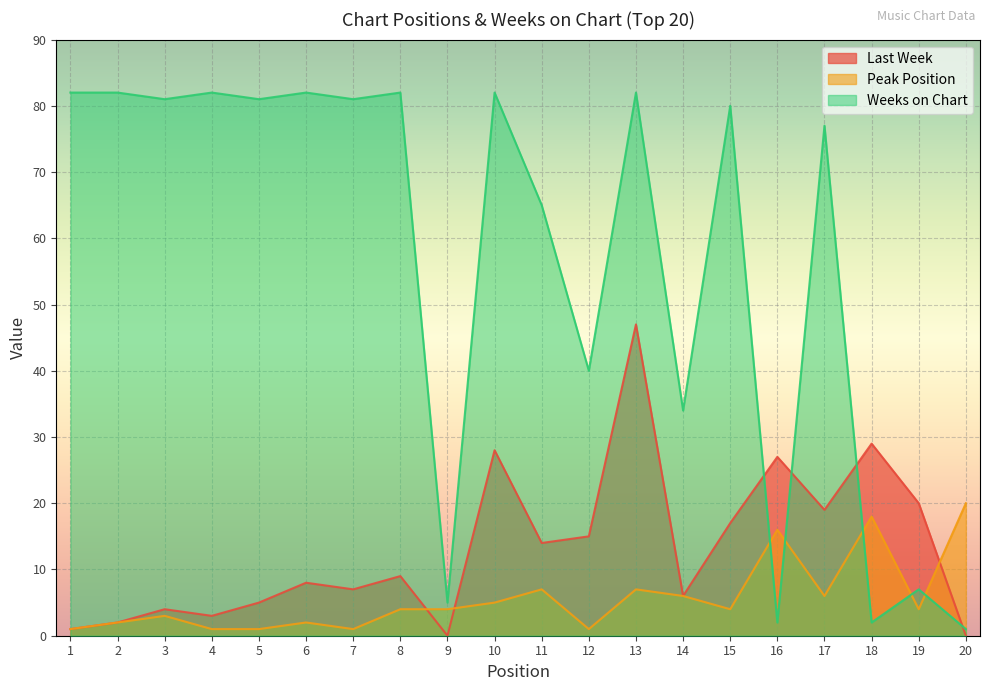

At which category is the sum across all series the highest?

13